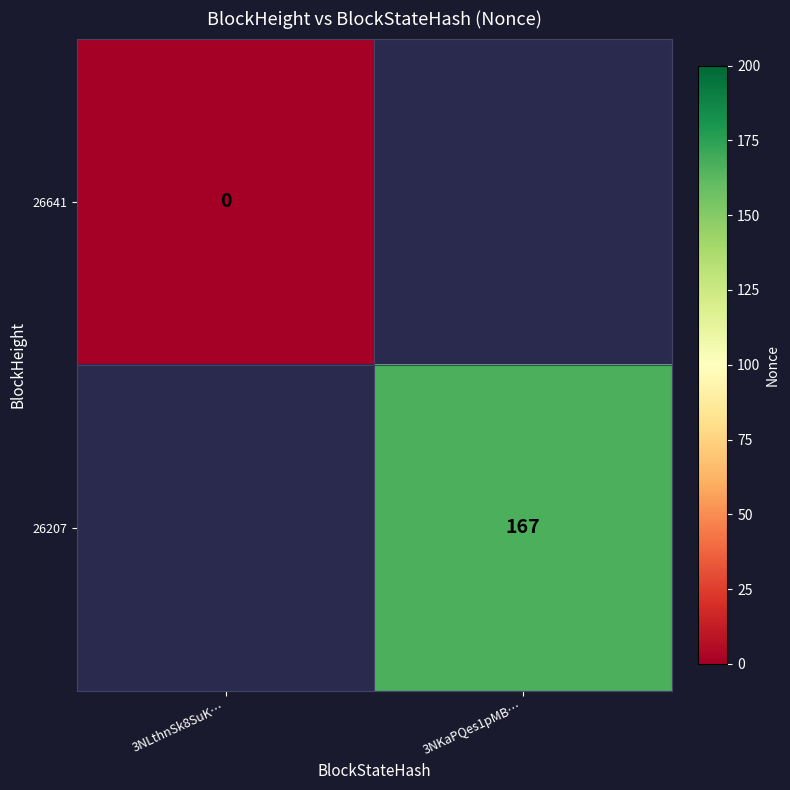

Between 3NLthnSk8SuK… and 3NKaPQes1pMB…, which is larger?

3NKaPQes1pMB…